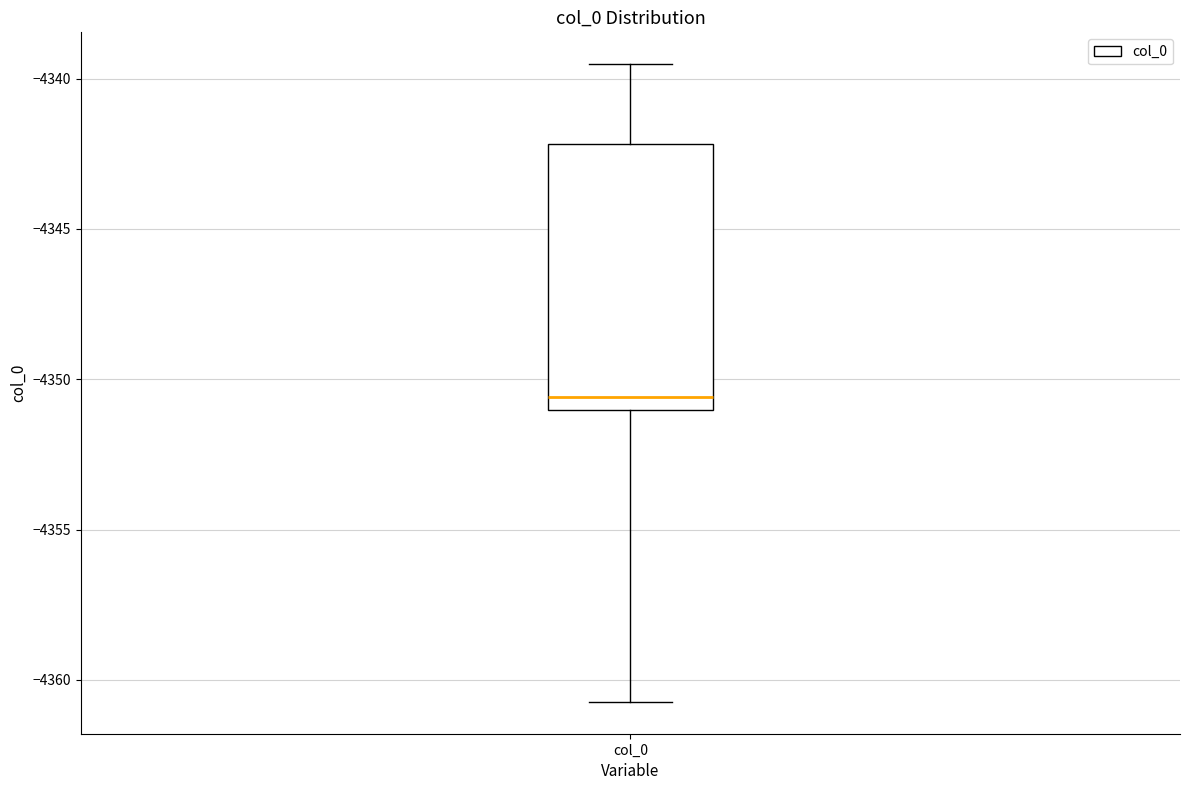

Read this box plot against the y-axis: the position of the median line, the range covered by the box, and the ends of both whiskers. The values are not printed on the chart, so give them approximately, as read against the axis.

median -4350.5, box -4351.0 to -4342.0, whiskers -4360.5 to -4339.5